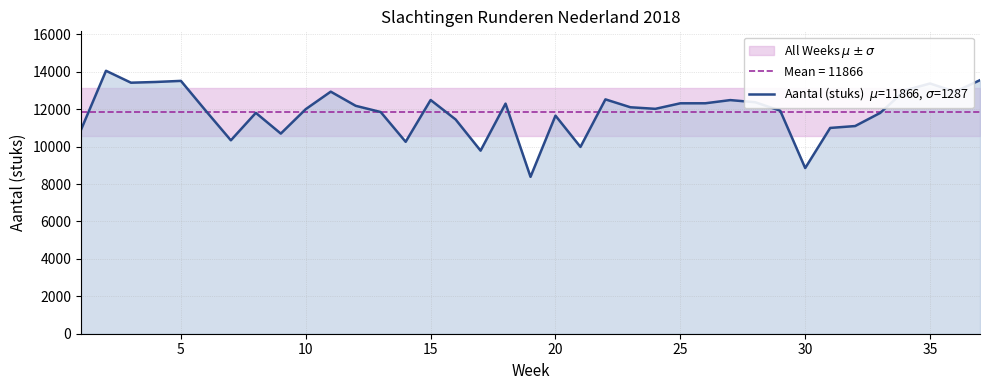

Does the chart display data point markers on the line(s)?

No